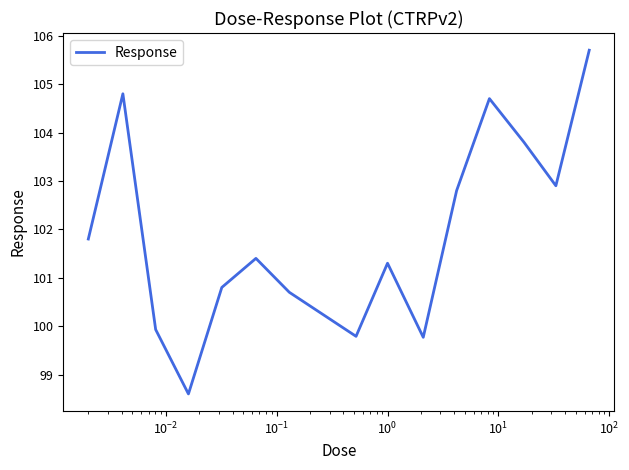

What is the greatest value displayed?

105.7